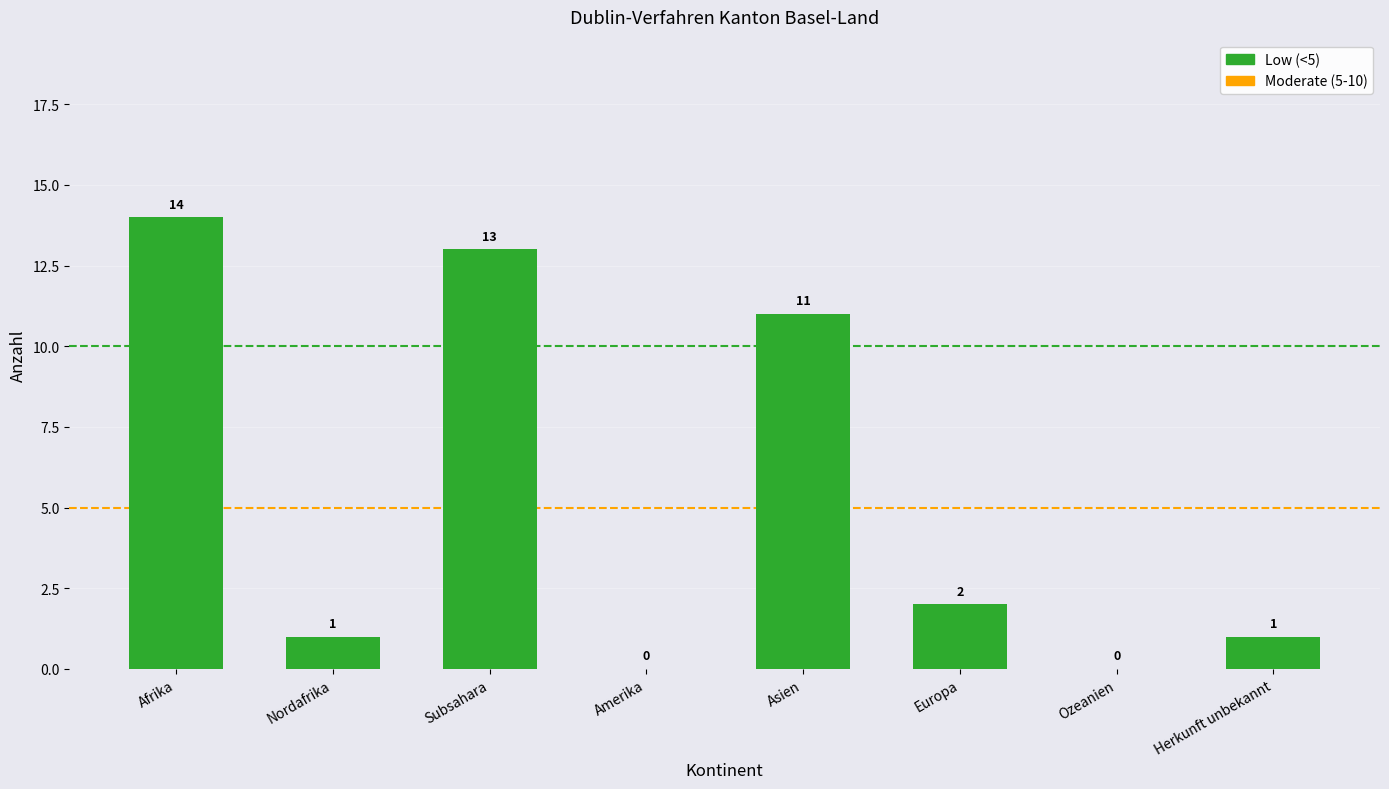

Which has a higher value, Amerika or Herkunft unbekannt?

Herkunft unbekannt